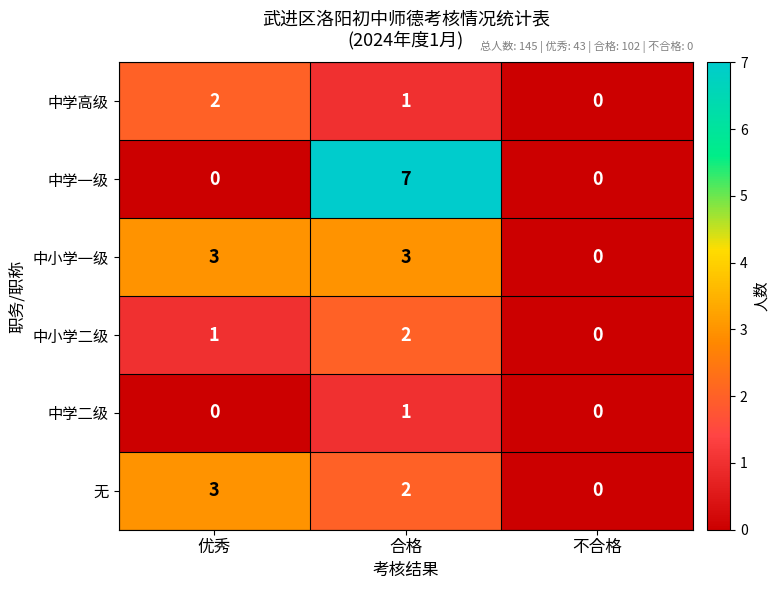

At which label does 中学一级 reach its peak?

合格